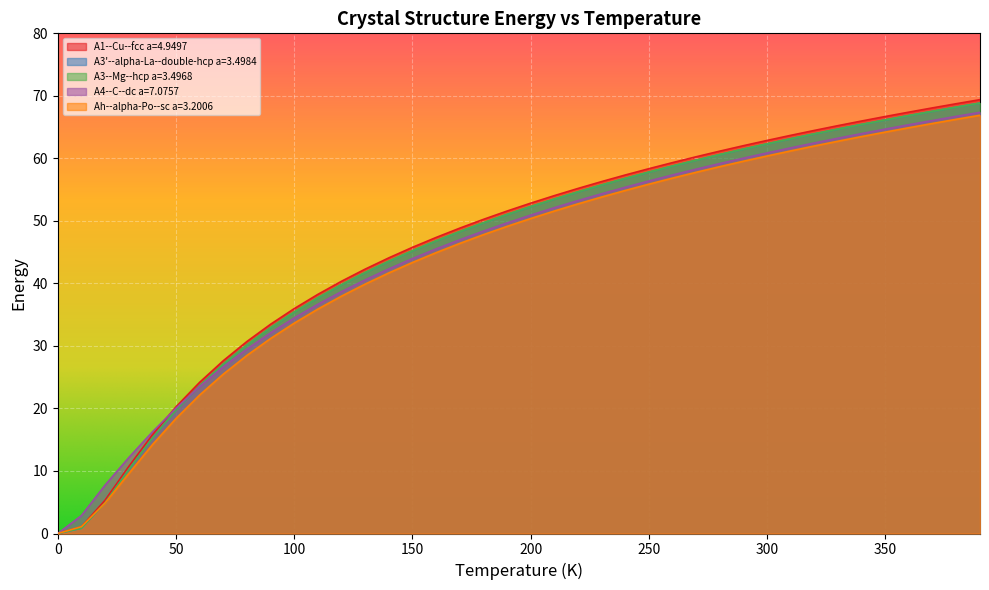

True or false: A3--Mg--hcp a=3.4968 and A1--Cu--fcc a=4.9497 cross at least once.

False